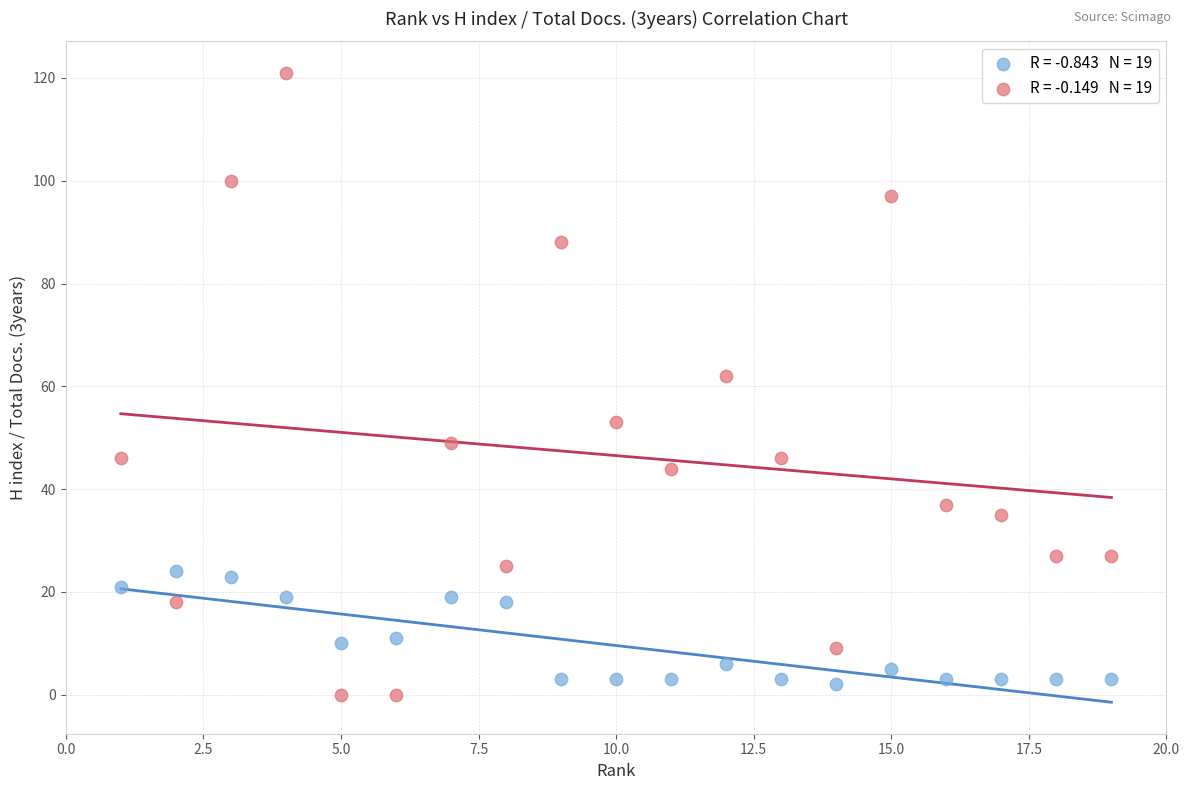

Across all data points, what is the range of Y values (max minus min)?

121